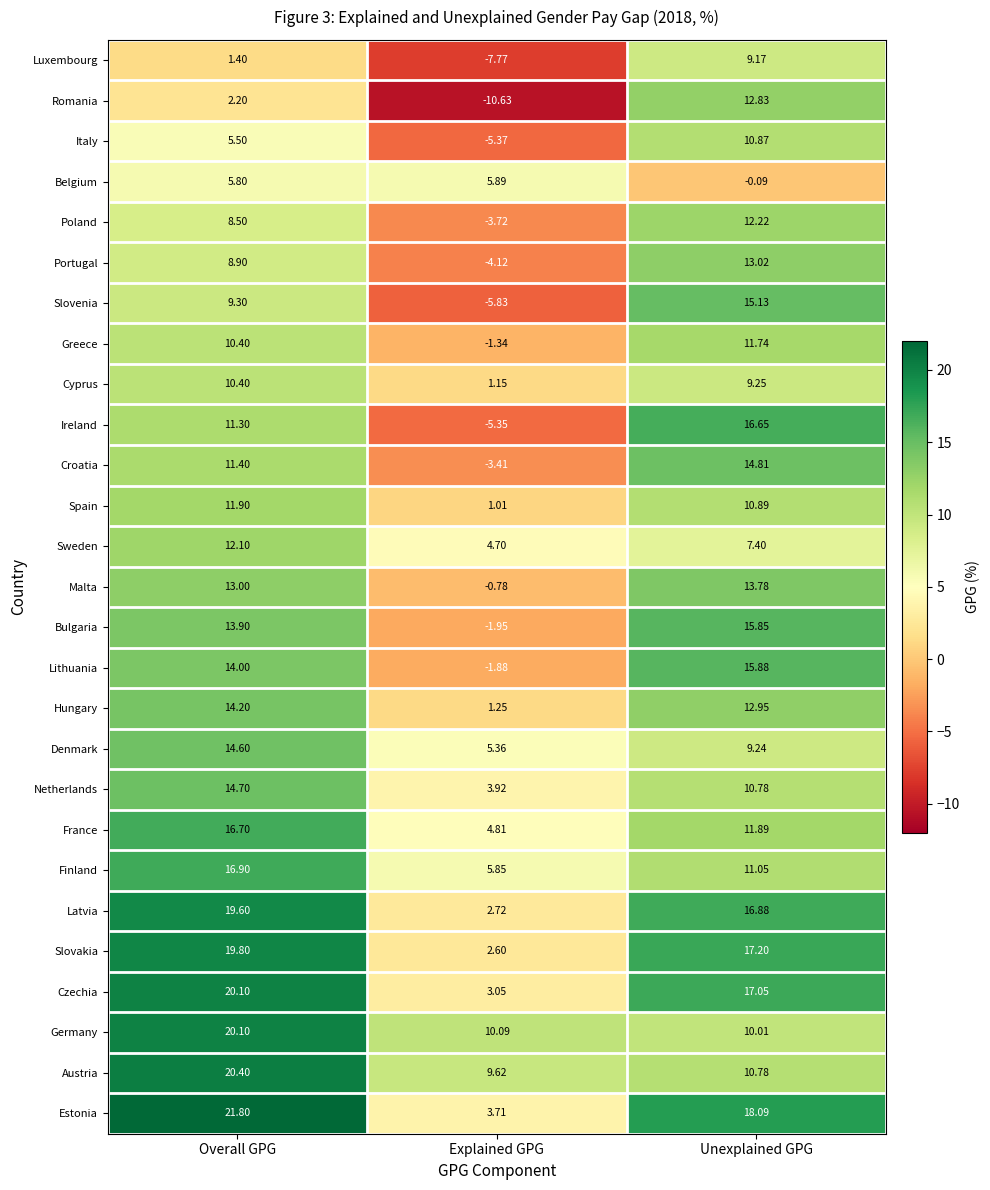

Which series has the largest range (max minus min)?

Romania